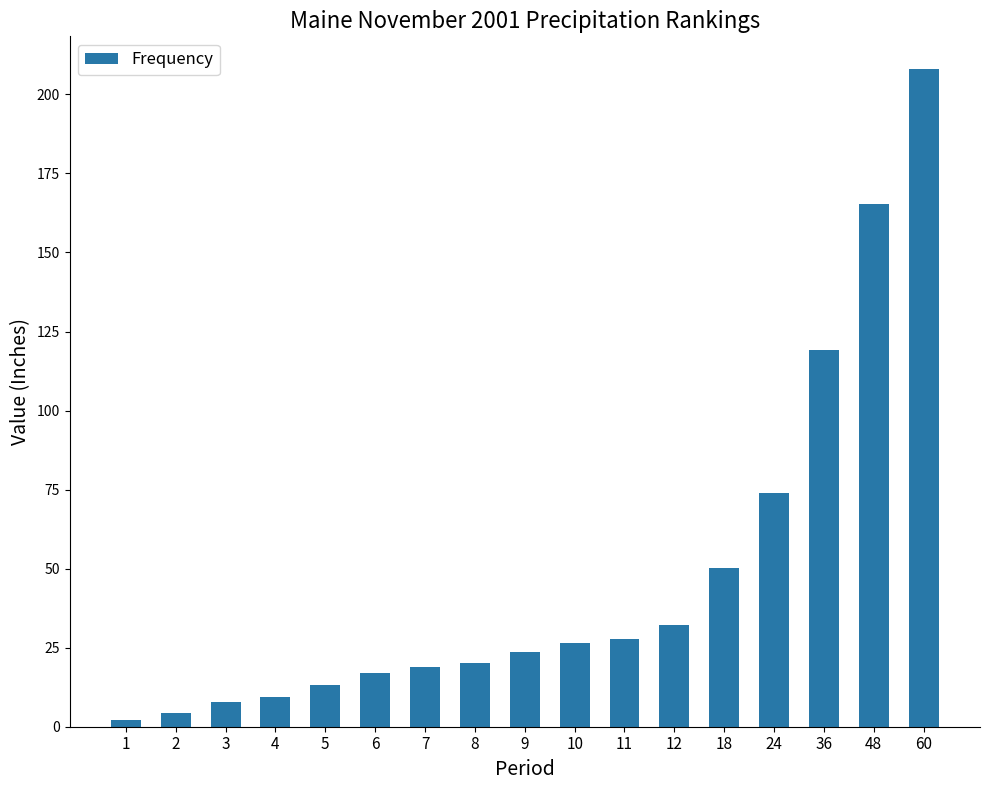

What value does the data have at 2?

4.2